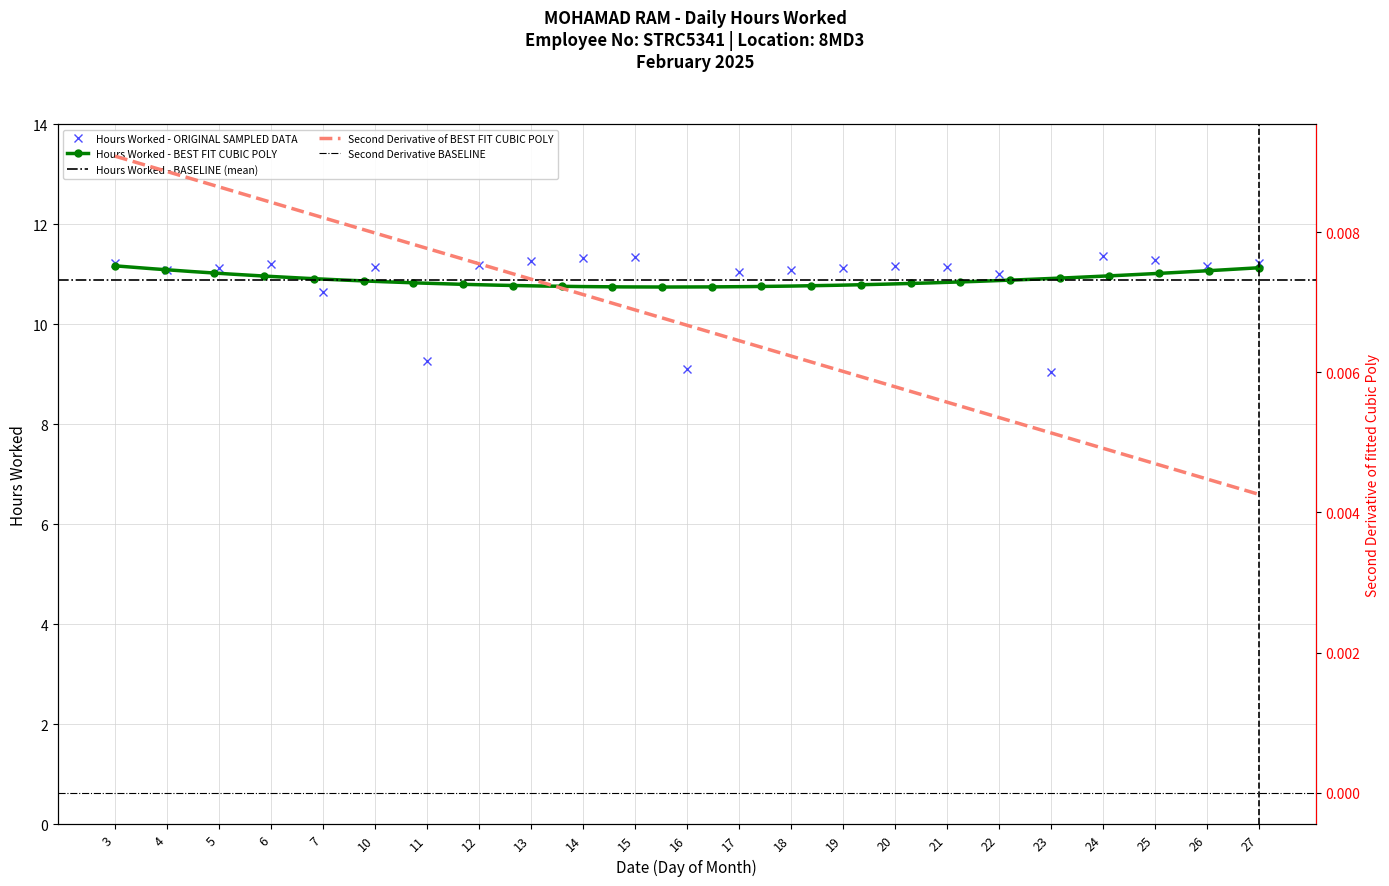

True or false: there are more than 2 points higher than both neighbors.

True